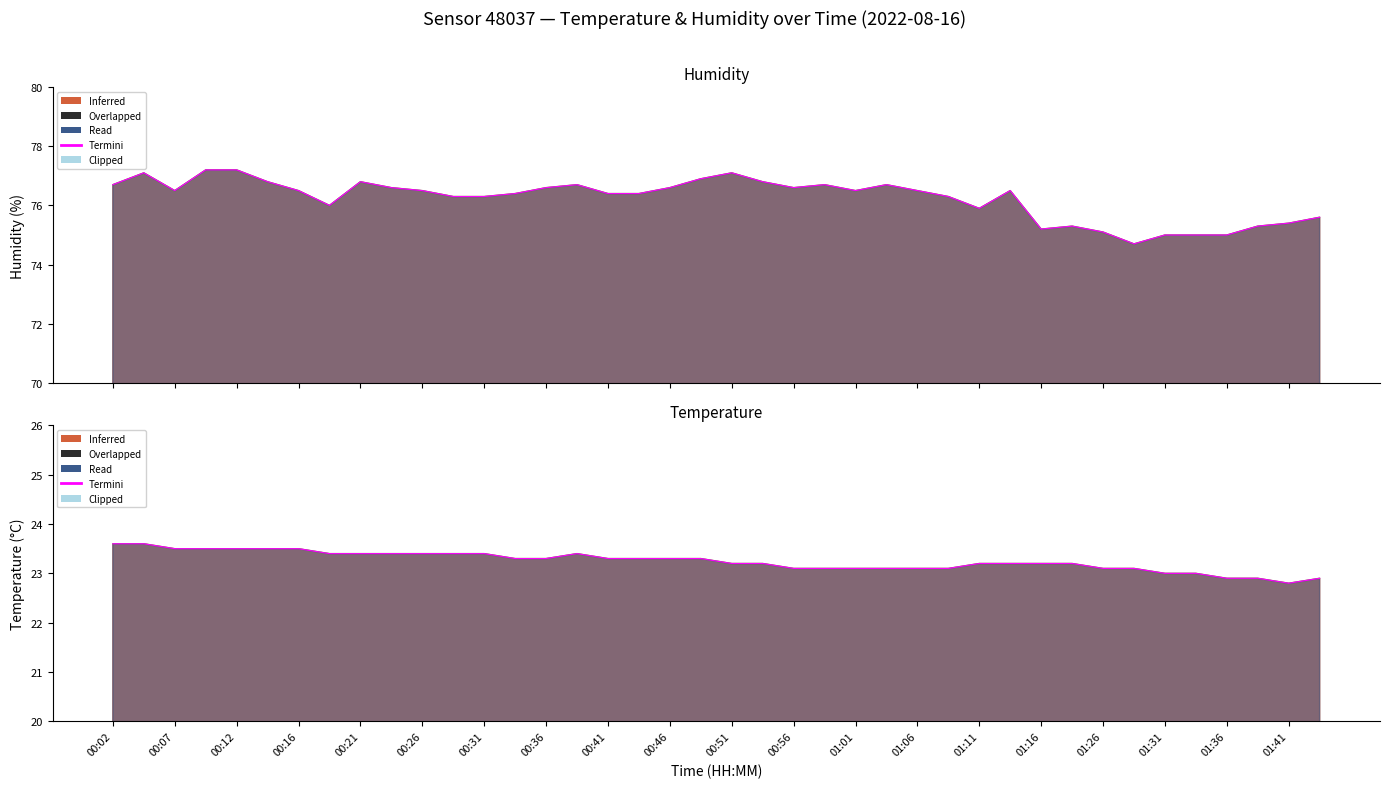

The value of humidity line at 37 is 32.1. True or false?

False